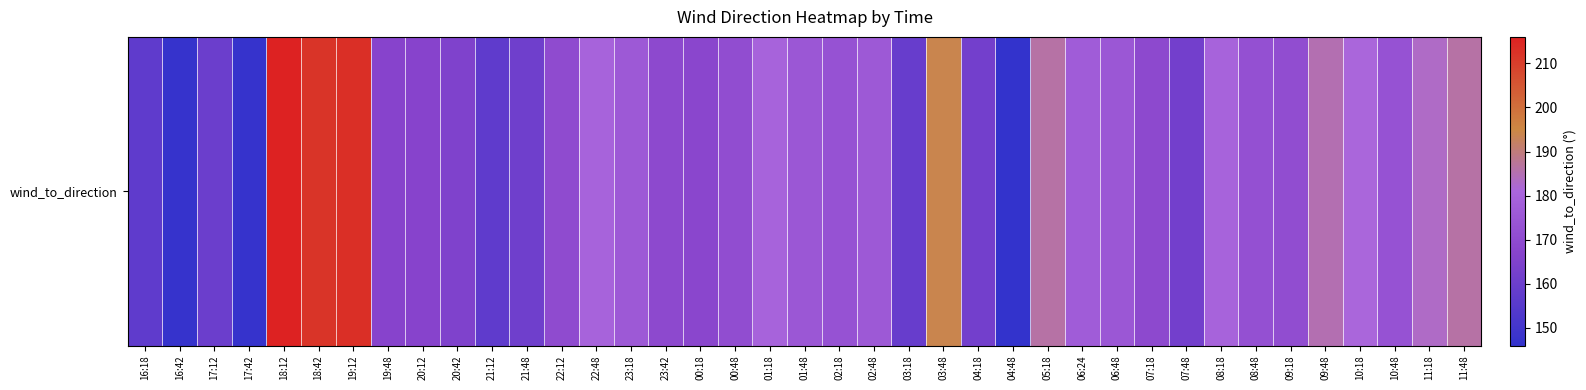

Where is the data nearest to the value 181?

10:18